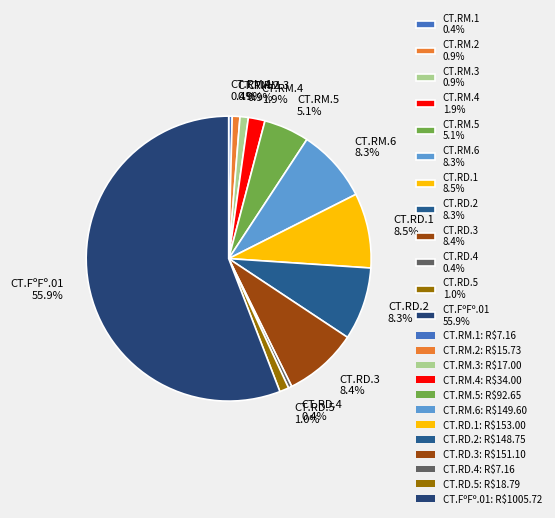

What percentage do CT.RD.4 and CT.RM.1 together represent?

0.8%